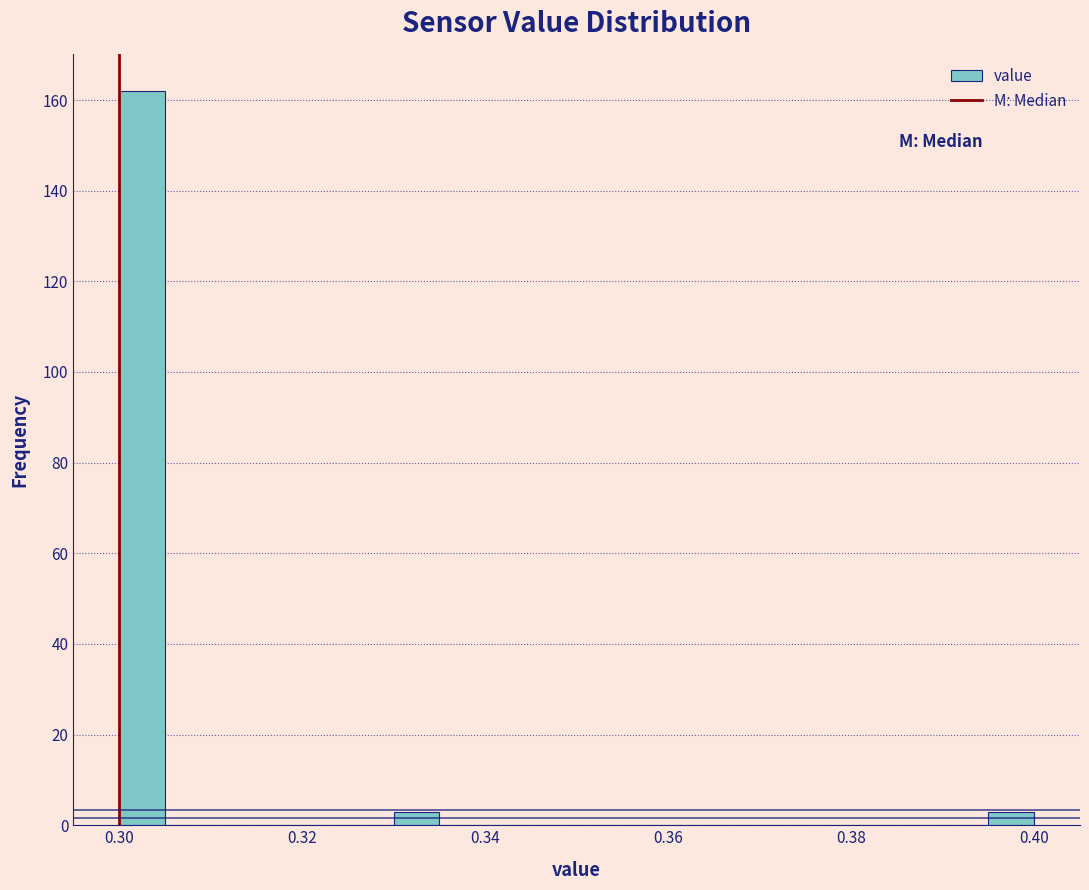

Around what value on the x-axis is the tallest bar? Give the approximate position of its centre, as read against the axis.

0.302